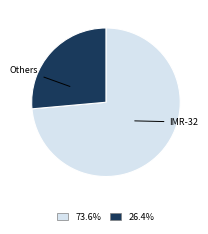

Is there a majority slice in this chart?

Yes